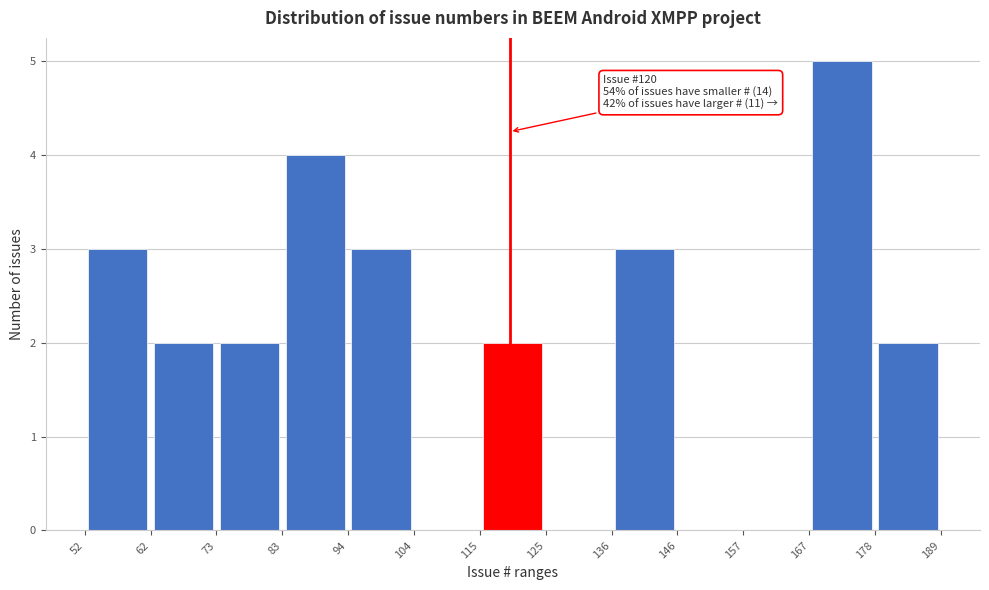

Which range on the x-axis has the tallest bar?

167 to 178